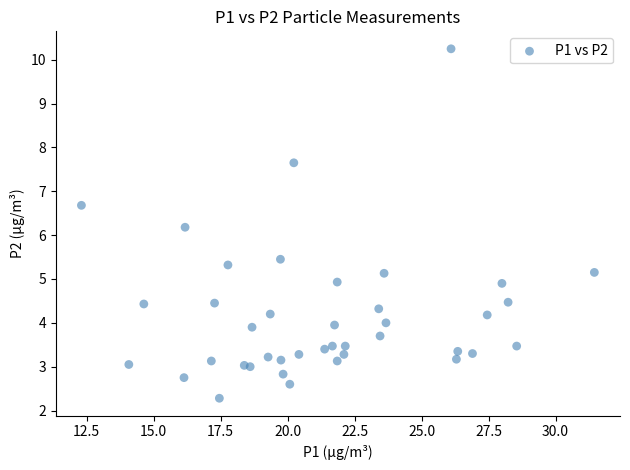

What is the range of X values (max minus min)?

19.1